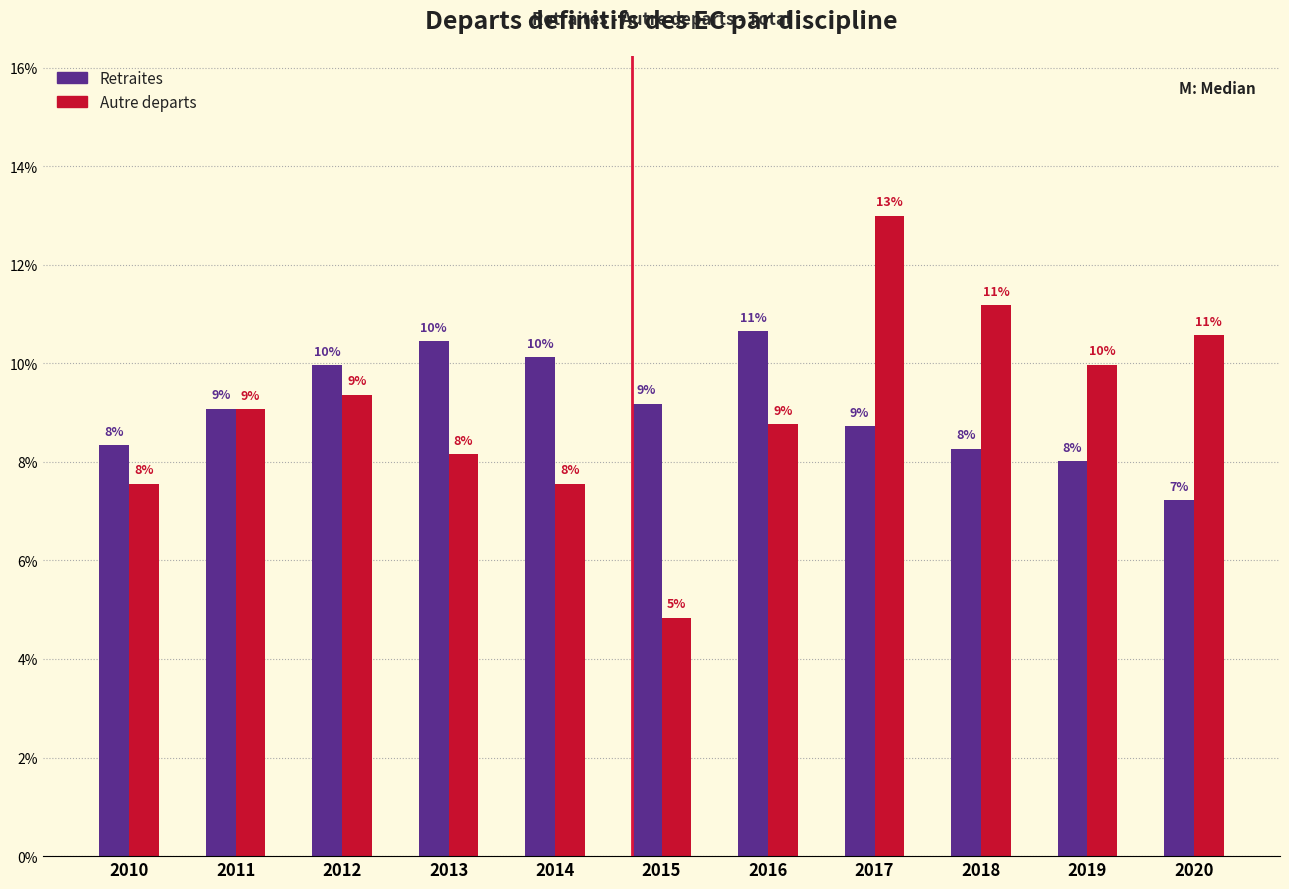

Rank the series at 2019 from lowest to highest value.

Retraites, Autre departs